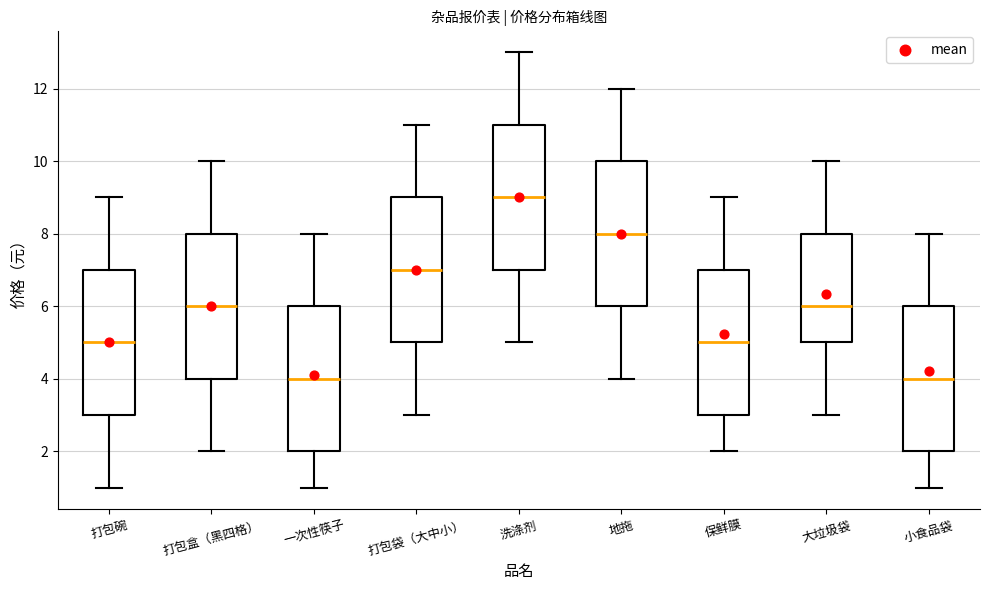

Which box's median line is the highest?

洗涤剂